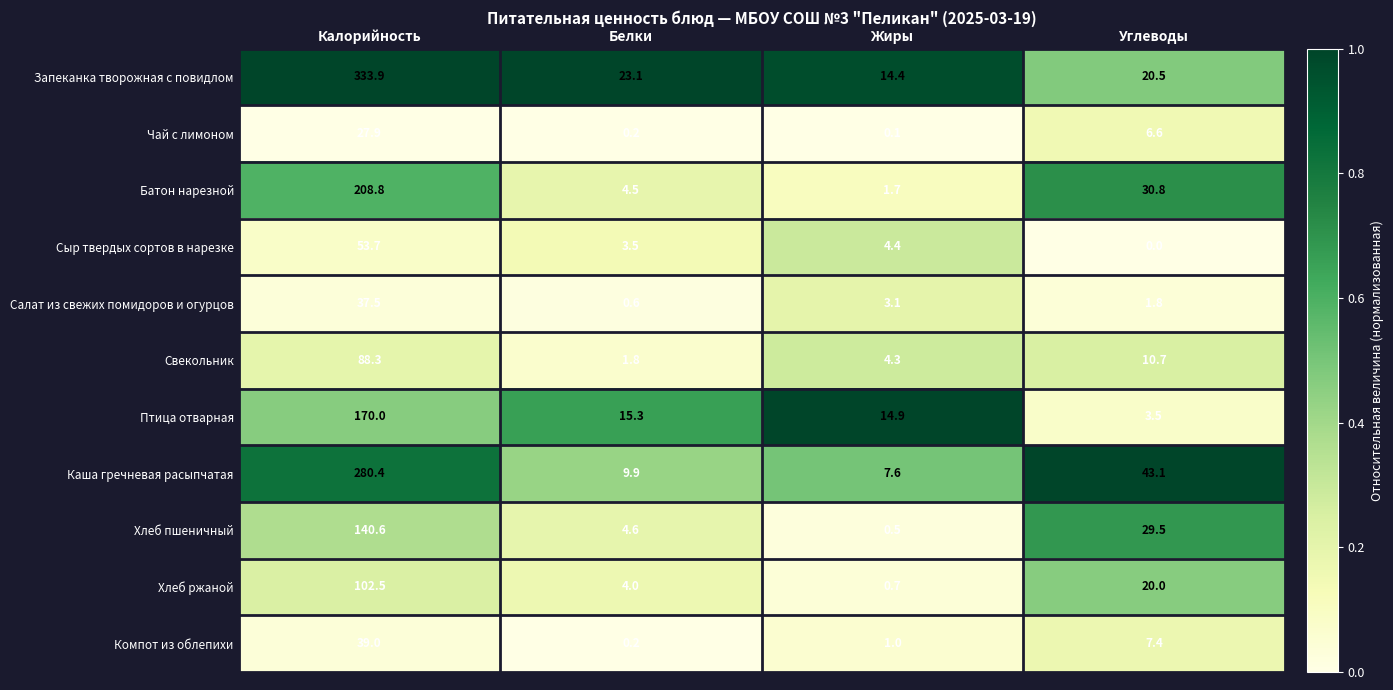

What is the maximum value for Хлеб ржаной?

102.5